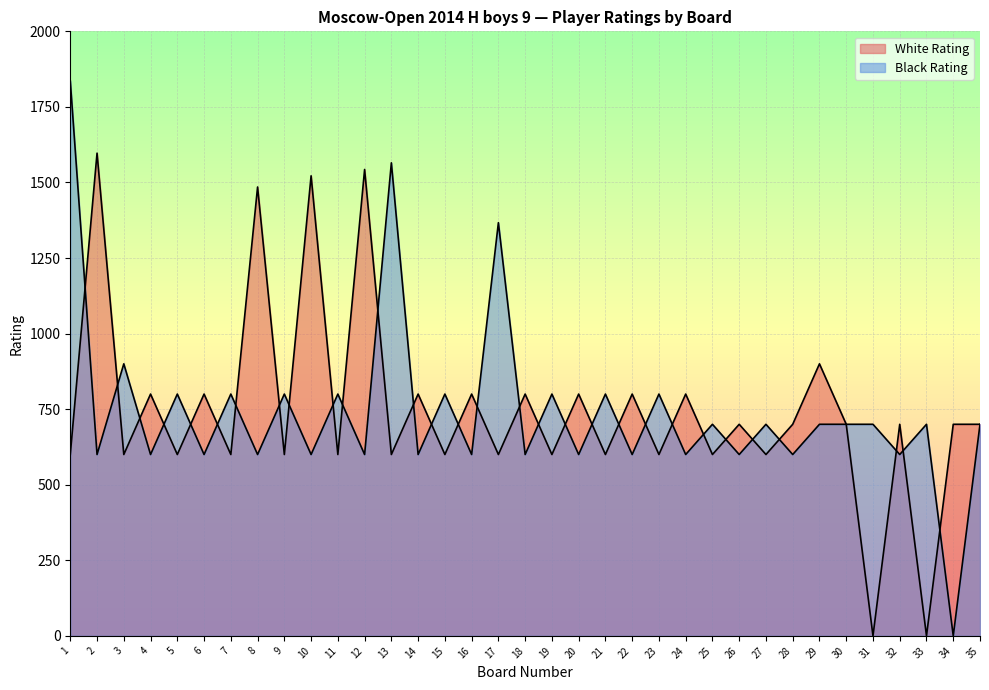

How many lines are shown in the chart?

2